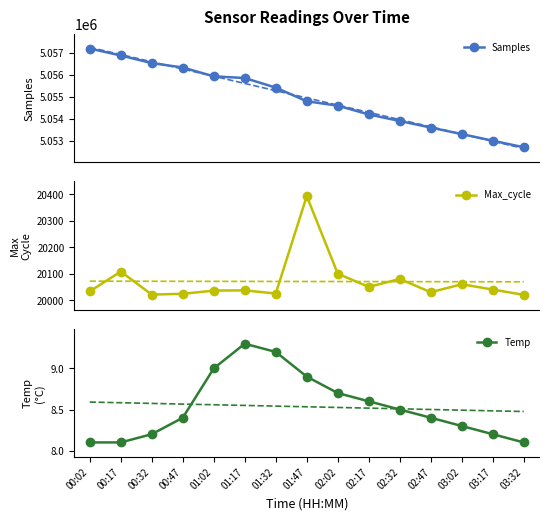

True or false: Temp has a value of 9.2 at 01:32.

True